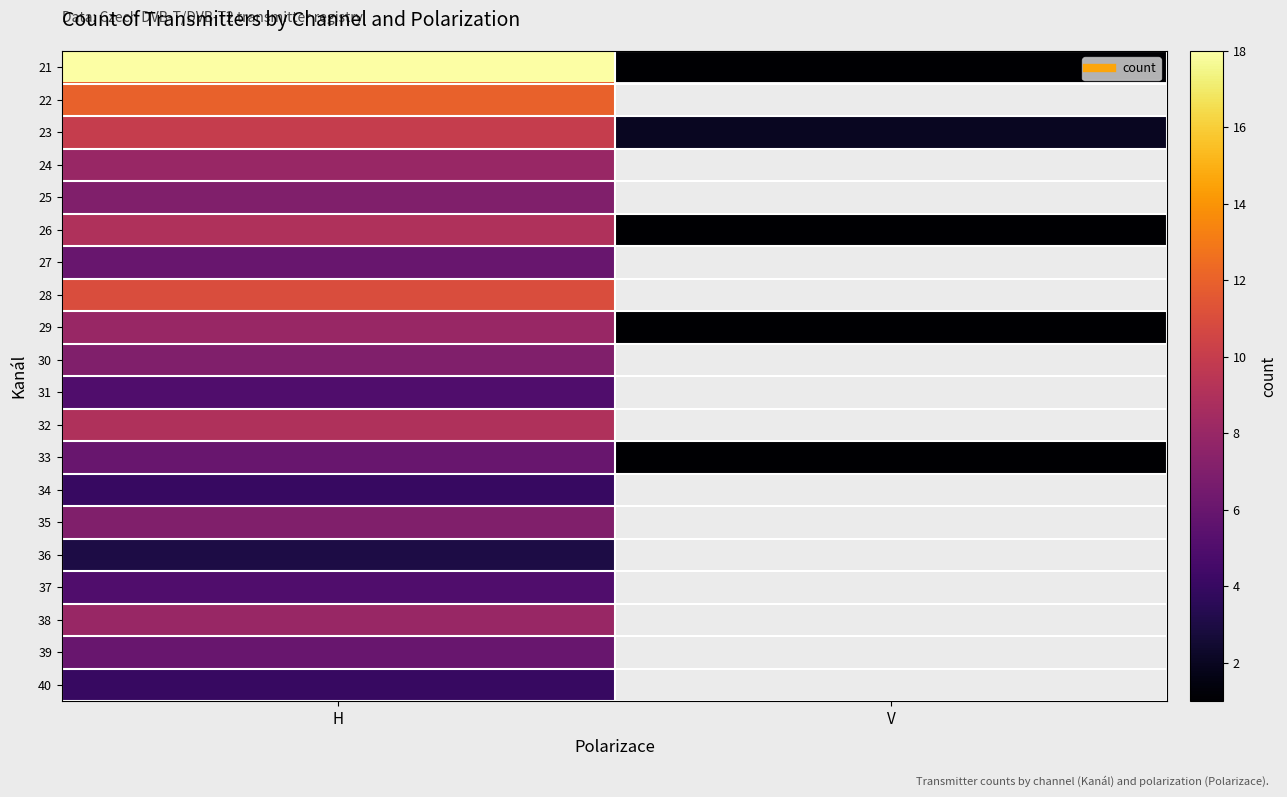

List the labels in order of 27 value, smallest first.

H, V